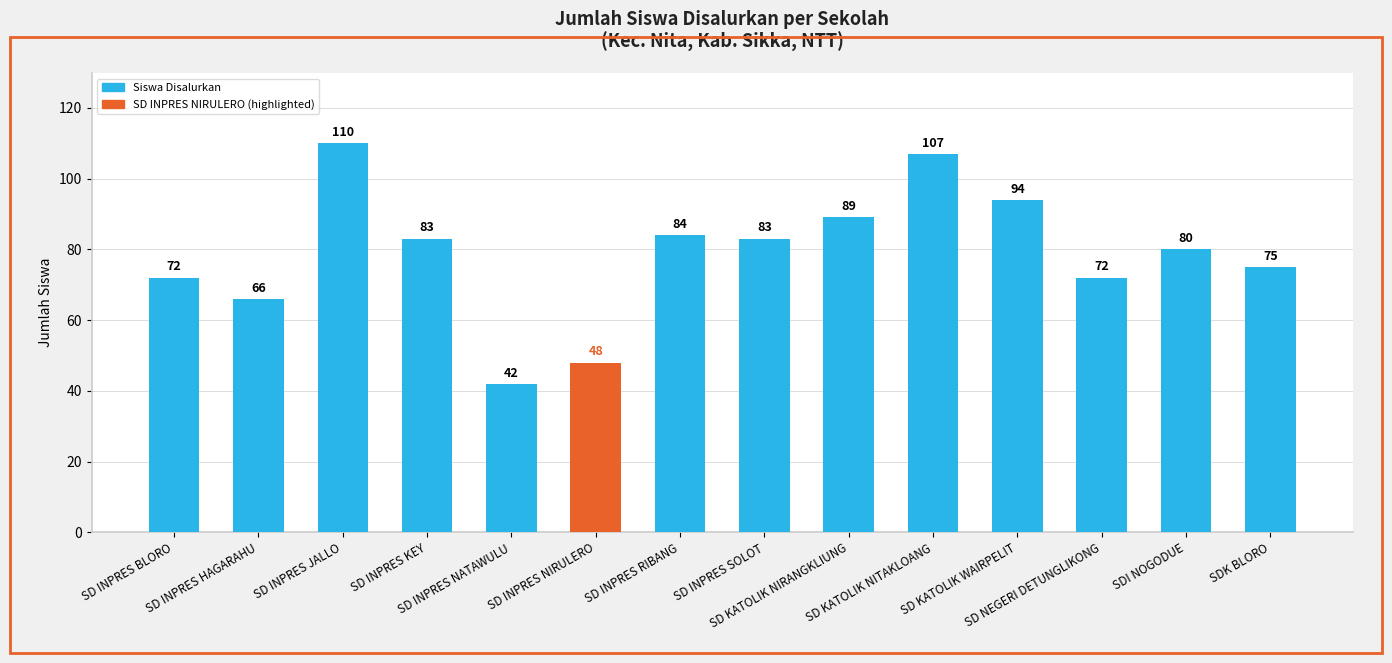

What is the difference between the maximum and minimum values?

68